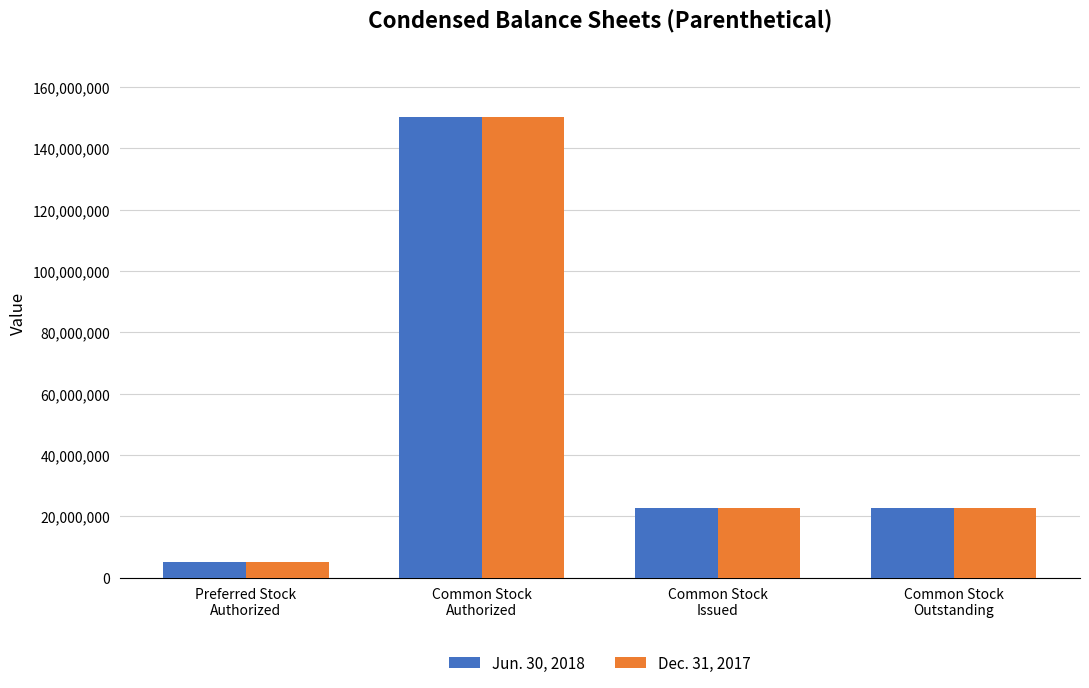

Are the bars horizontal?

No